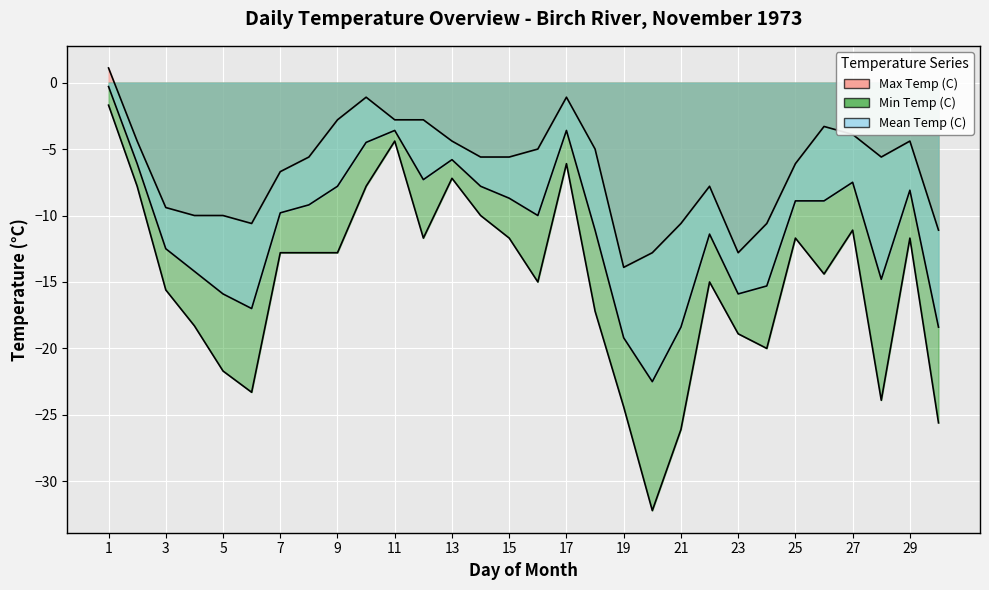

Reading left to right, what are all the values shown in this chart?

Max Temp (C): 01=1.1	02=-4.4	03=-9.4	04=-10.0	05=-10.0	06=-10.6	07=-6.7	08=-5.6	09=-2.8	10=-1.1	11=-2.8	12=-2.8	13=-4.4	14=-5.6	15=-5.6	16=-5.0	17=-1.1	18=-5.0	19=-13.9	20=-12.8	21=-10.6	22=-7.8	23=-12.8	24=-10.6	25=-6.1	26=-3.3	27=-3.9	28=-5.6	29=-4.4	30=-11.1
Min Temp (C): 01=-1.7	02=-7.8	03=-15.6	04=-18.3	05=-21.7	06=-23.3	07=-12.8	08=-12.8	09=-12.8	10=-7.8	11=-4.4	12=-11.7	13=-7.2	14=-10.0	15=-11.7	16=-15.0	17=-6.1	18=-17.2	19=-24.4	20=-32.2	21=-26.1	22=-15.0	23=-18.9	24=-20.0	25=-11.7	26=-14.4	27=-11.1	28=-23.9	29=-11.7	30=-25.6
Mean Temp (C): 01=-0.3	02=-6.1	03=-12.5	04=-14.2	05=-15.9	06=-17.0	07=-9.8	08=-9.2	09=-7.8	10=-4.5	11=-3.6	12=-7.3	13=-5.8	14=-7.8	15=-8.7	16=-10.0	17=-3.6	18=-11.1	19=-19.2	20=-22.5	21=-18.4	22=-11.4	23=-15.9	24=-15.3	25=-8.9	26=-8.9	27=-7.5	28=-14.8	29=-8.1	30=-18.4